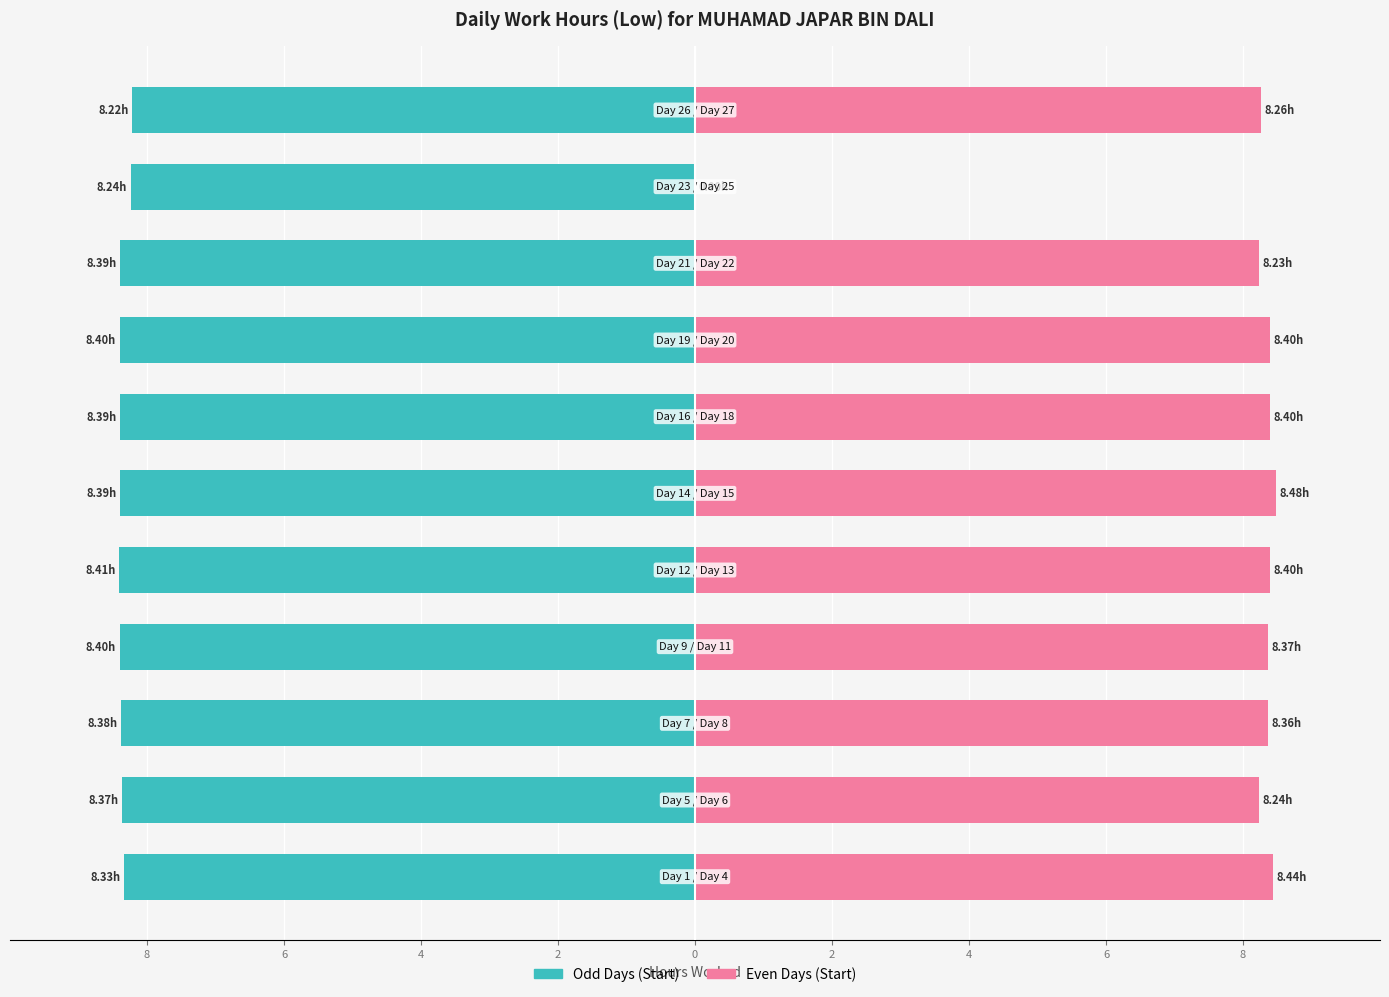

Which series has the widest spread of values?

Work Start (even days)